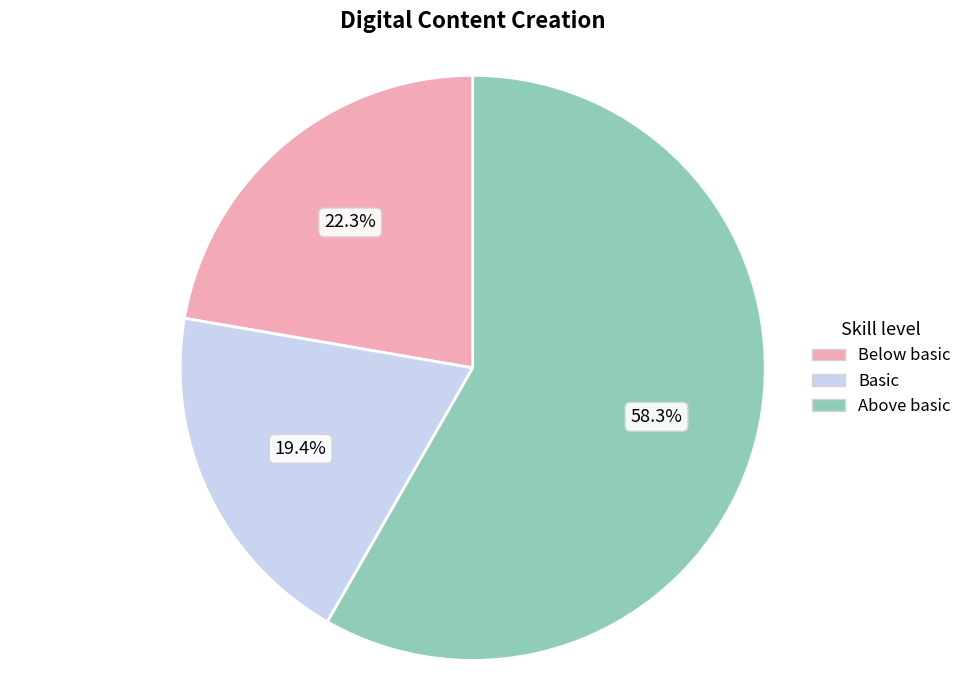

Is there any slice that represents more than half of the pie?

Yes